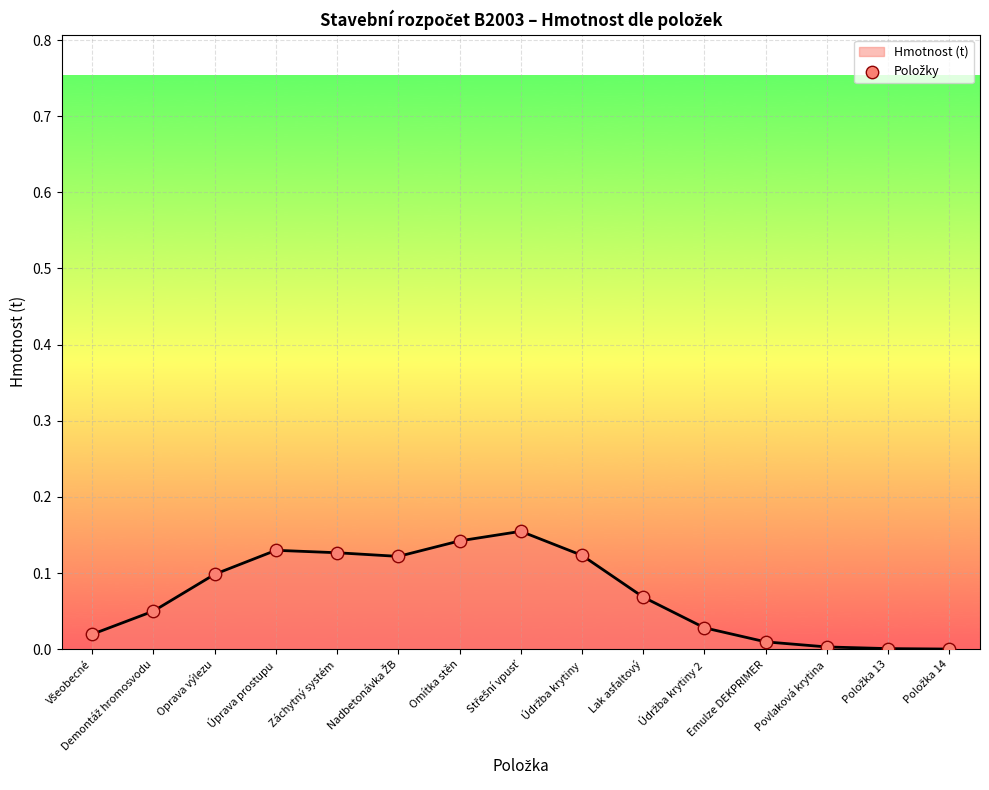

The chart shows a value of 0.1 at Lak asfaltový. True or false?

True